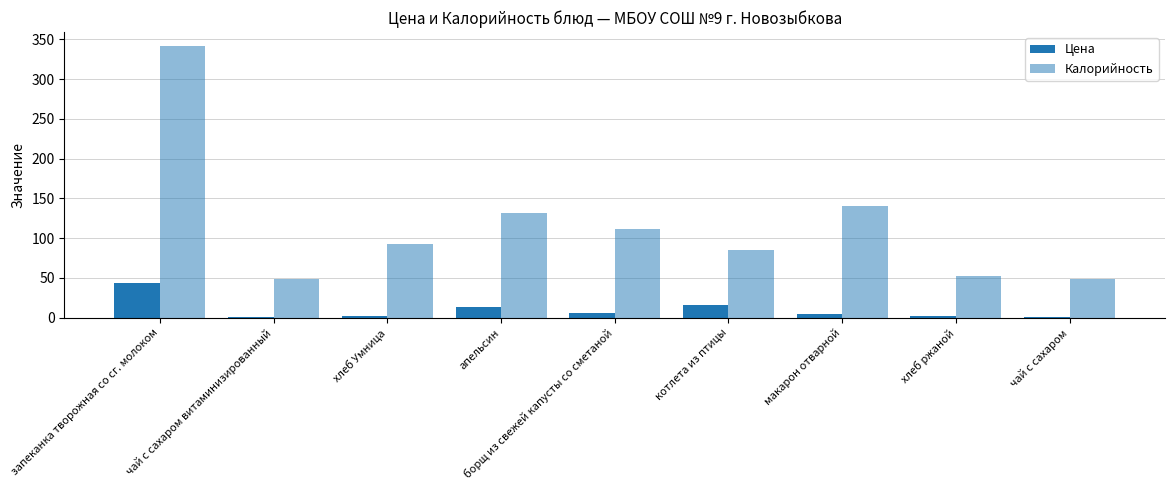

What is the difference between the maximum and minimum values in the Цена series?

42.7